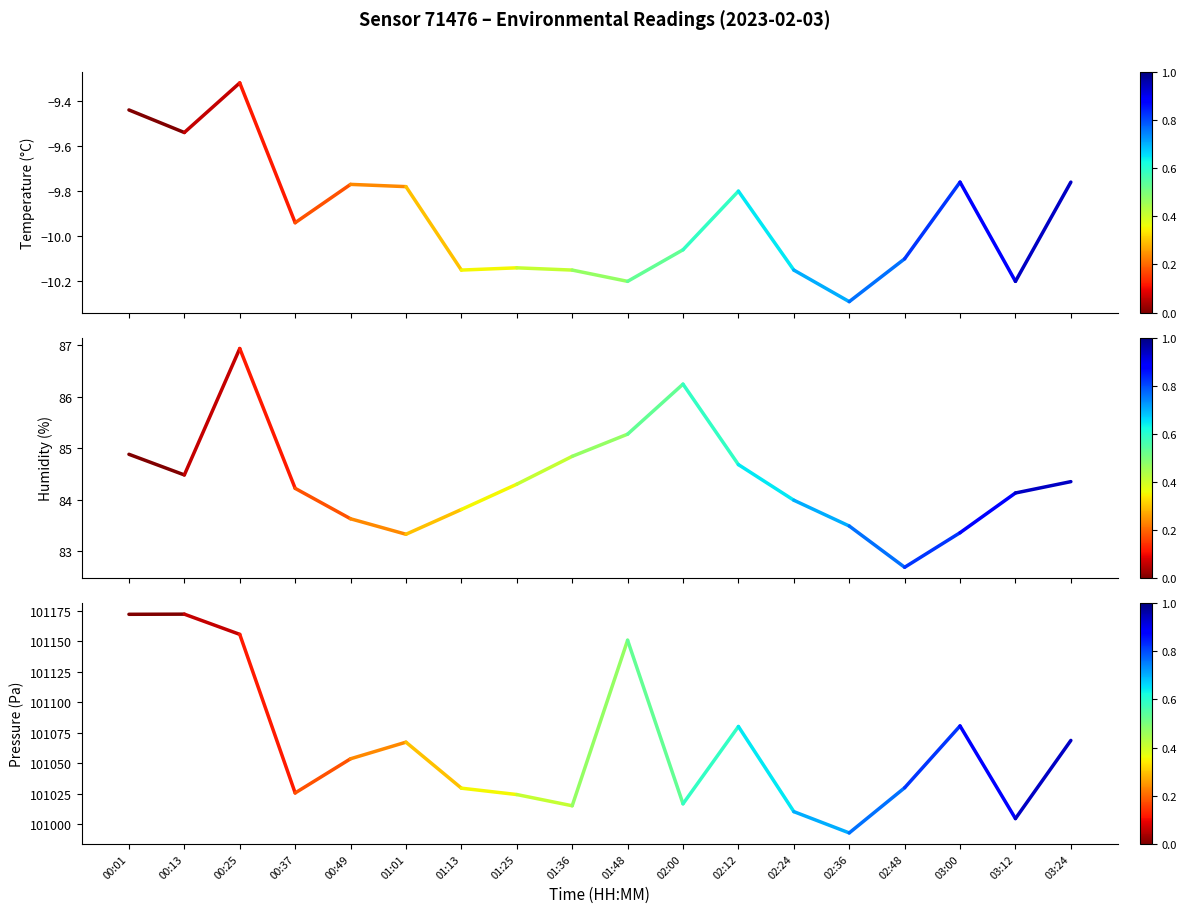

Reading left to right, transcribe all the data shown in this chart.

temperature: 00:01=-9.4	00:13=-9.5
humidity: 00:01=84.9	00:13=84.5
pressure: 00:01=101172.2	00:13=101172.3